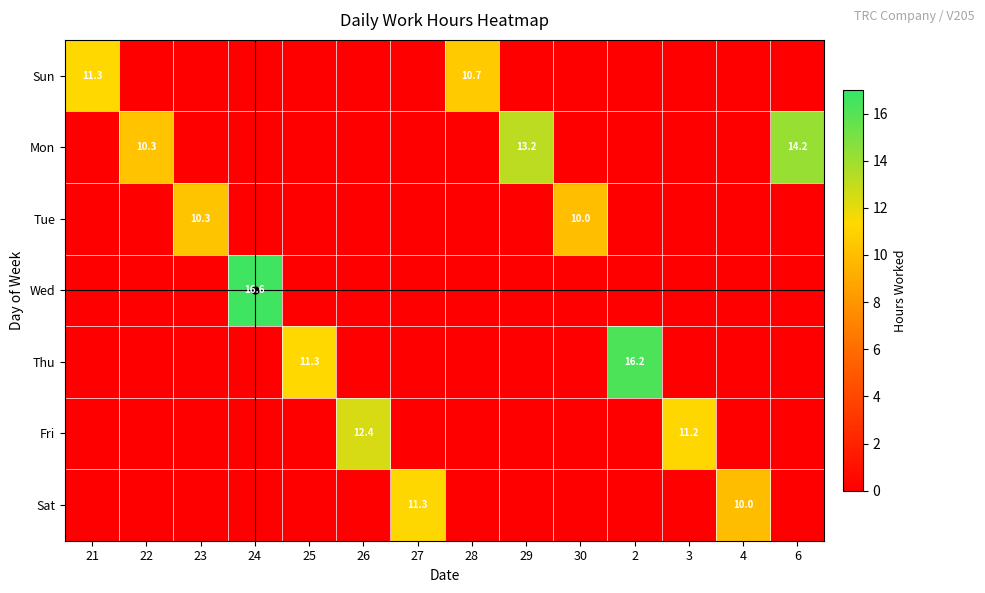

At which label is Sun closest to 5?

22